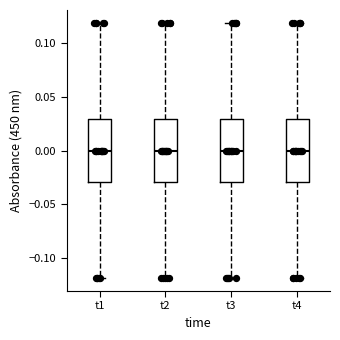

Where is the upper edge of the box for t1 on the y-axis? The values are not printed on the chart, so give them approximately, as read against the axis.

0.03